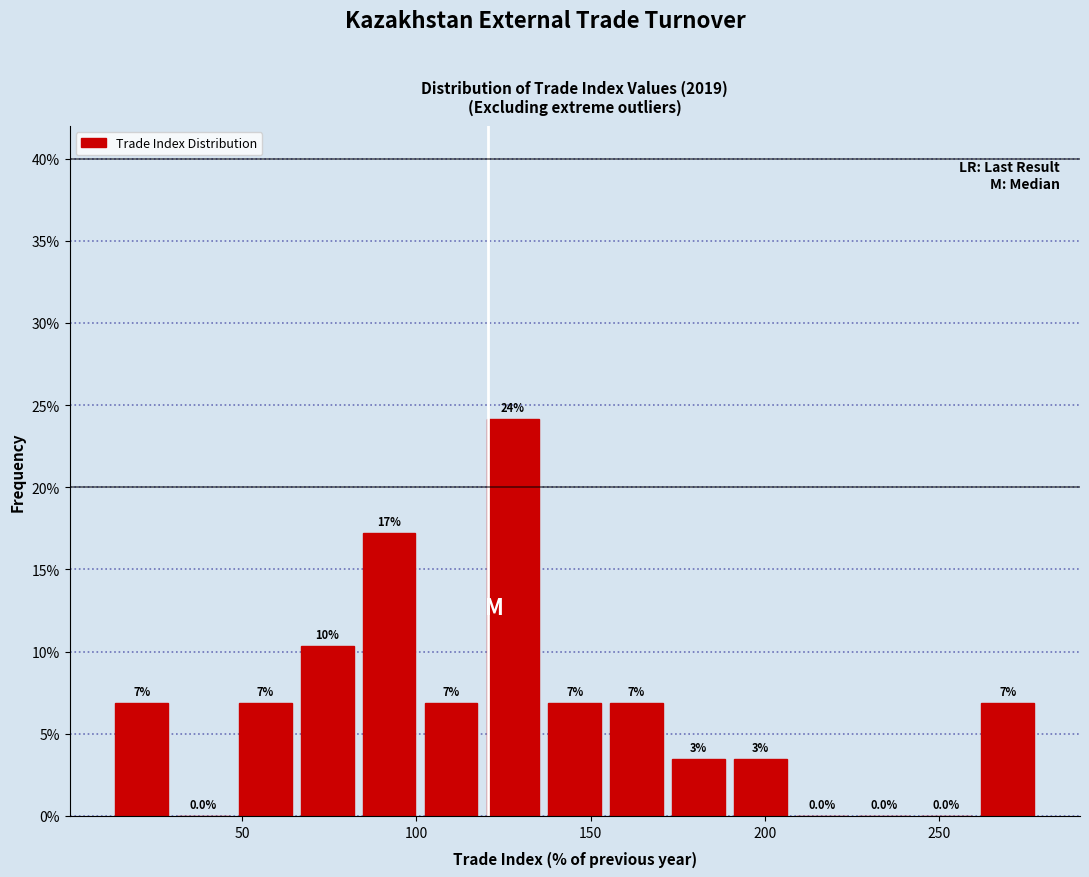

Read against the x-axis, roughly where is the centre of the tallest bar?

130